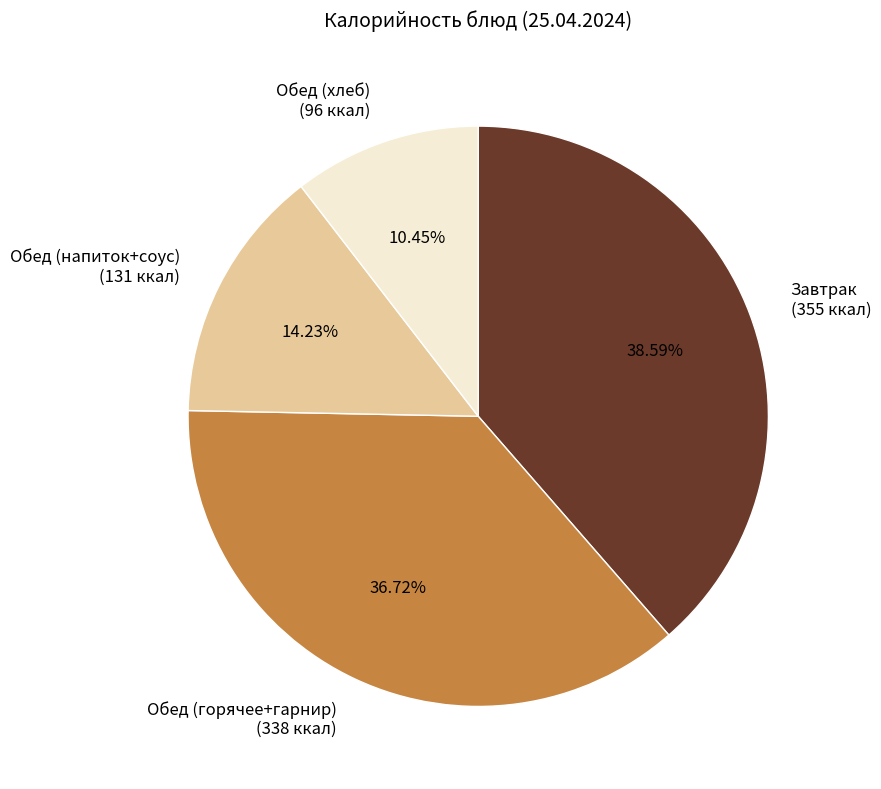

Combined, do Обед (хлеб) (96 ккал) and Завтрак (355 ккал) account for over 50%?

No